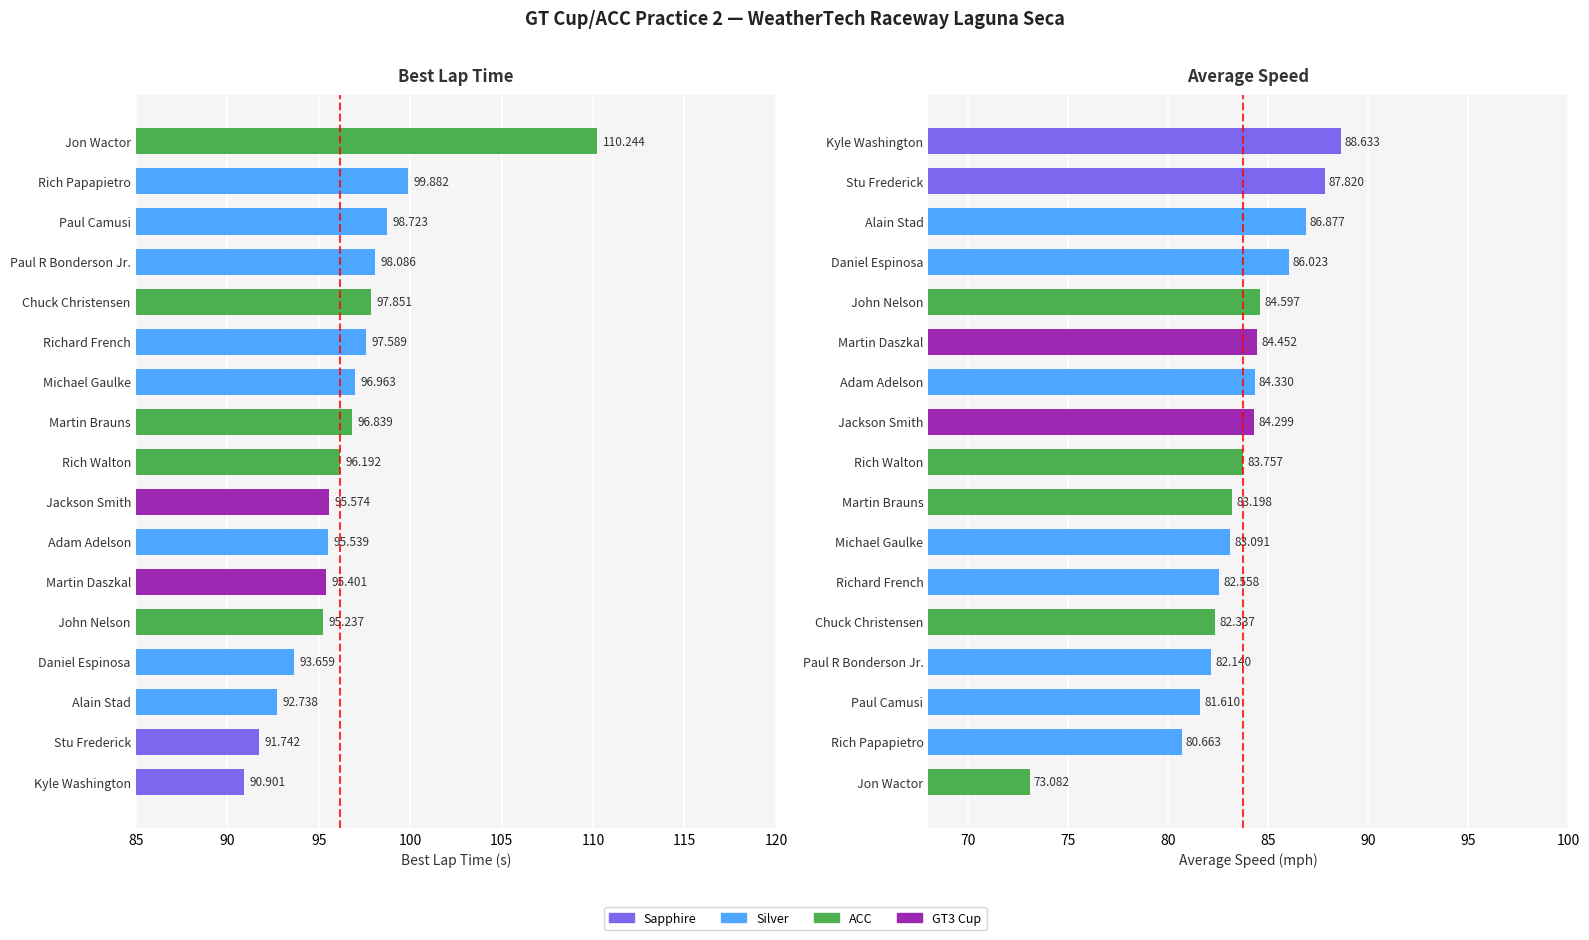

At which label is the value closest to 100?

Rich Papapietro